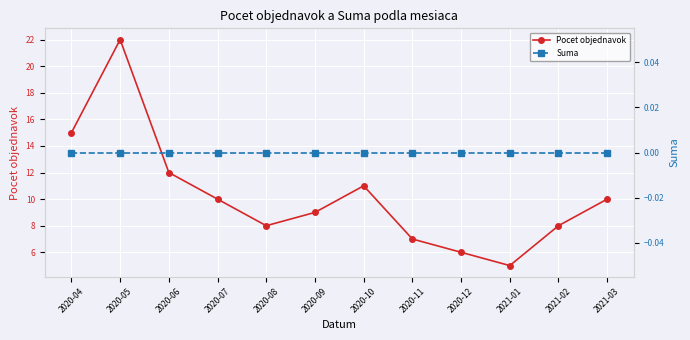

True or false: Pocet objednavok and Suma intersect in this chart.

False